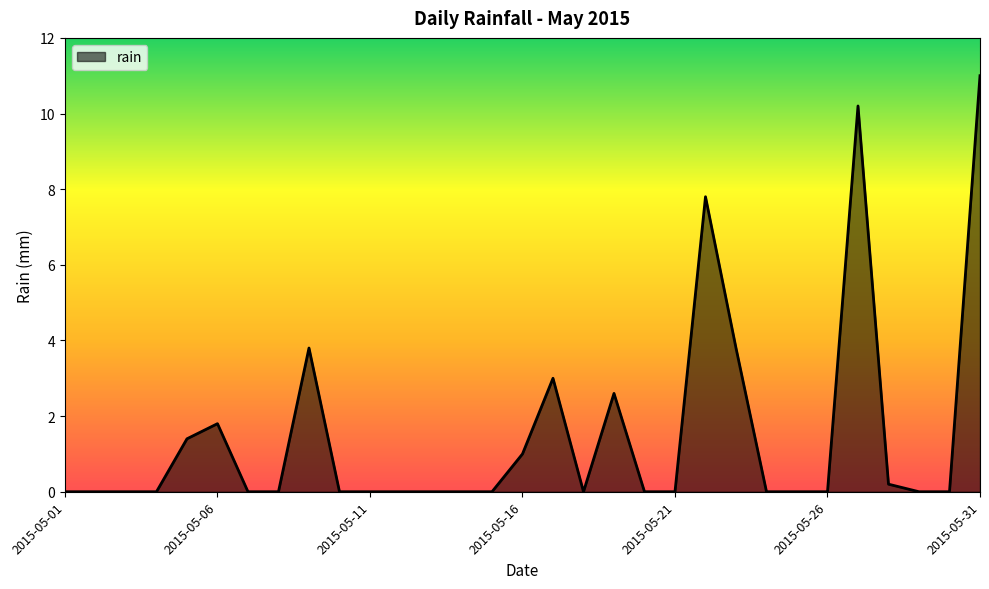

What is the difference between the second highest and minimum values?

10.2